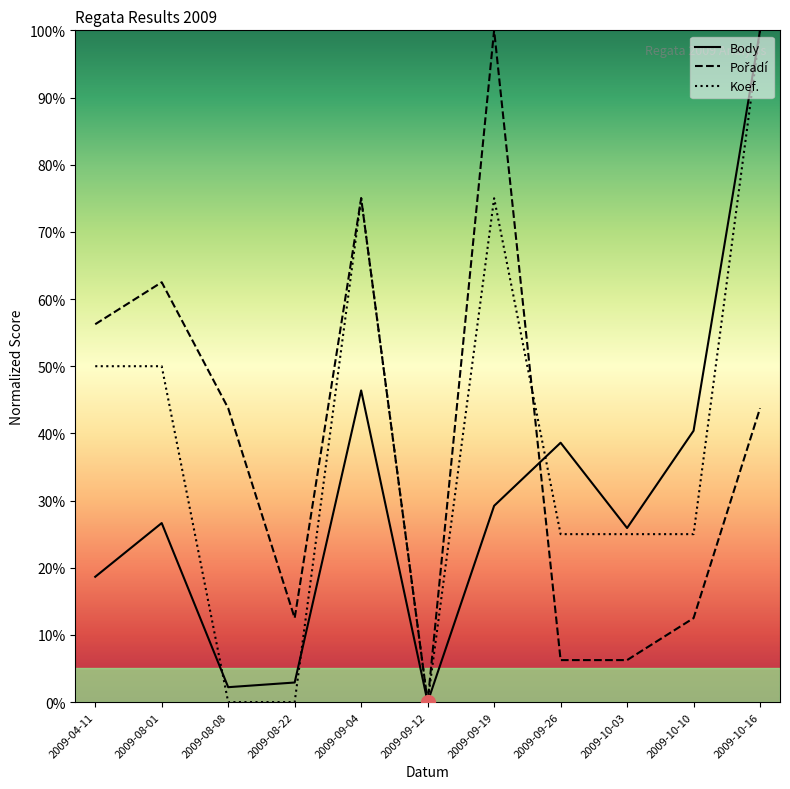

Does the chart display data point markers on the line(s)?

No